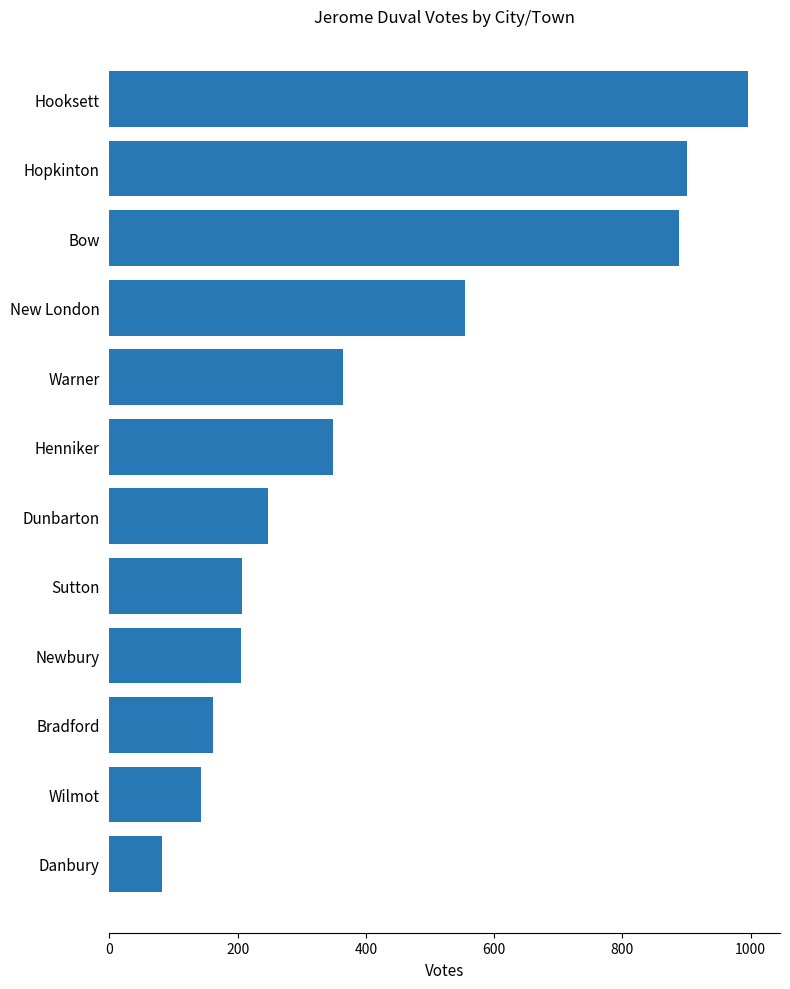

What is the difference between the maximum and minimum values?

914